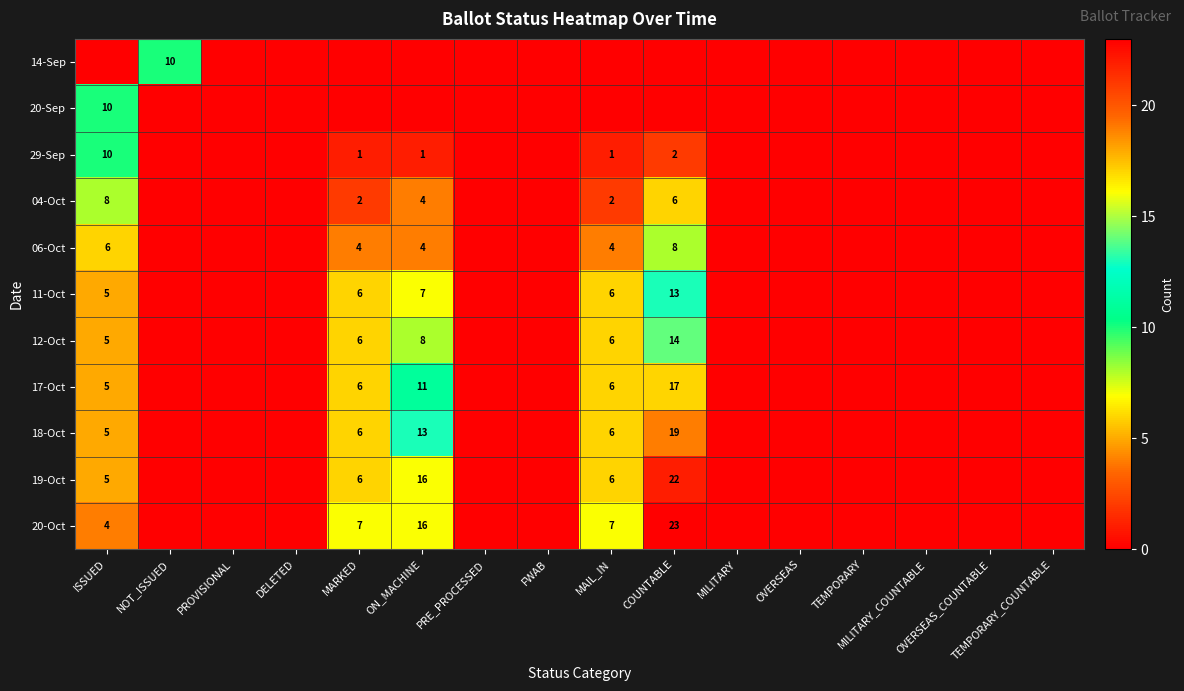

How many series are shown in this chart?

11